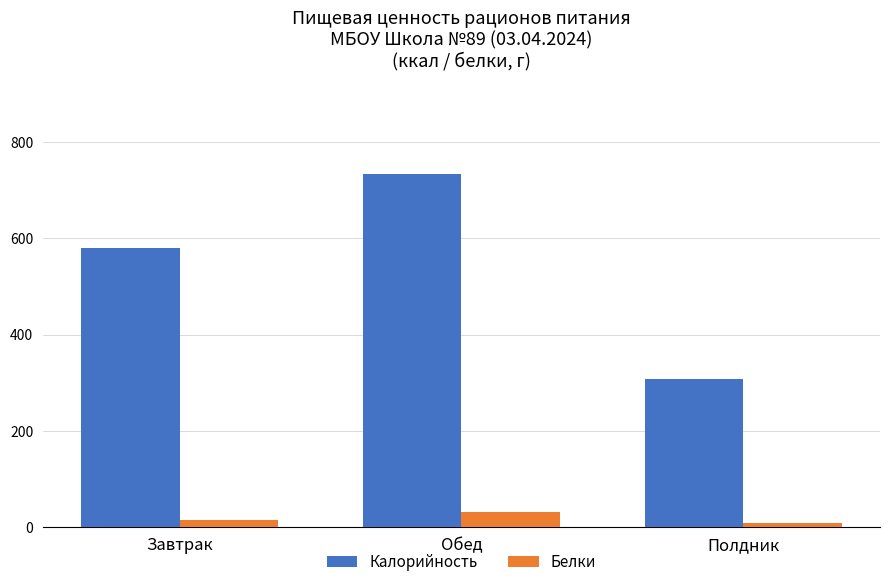

Are the bars grouped side by side (vs. stacked)?

Yes